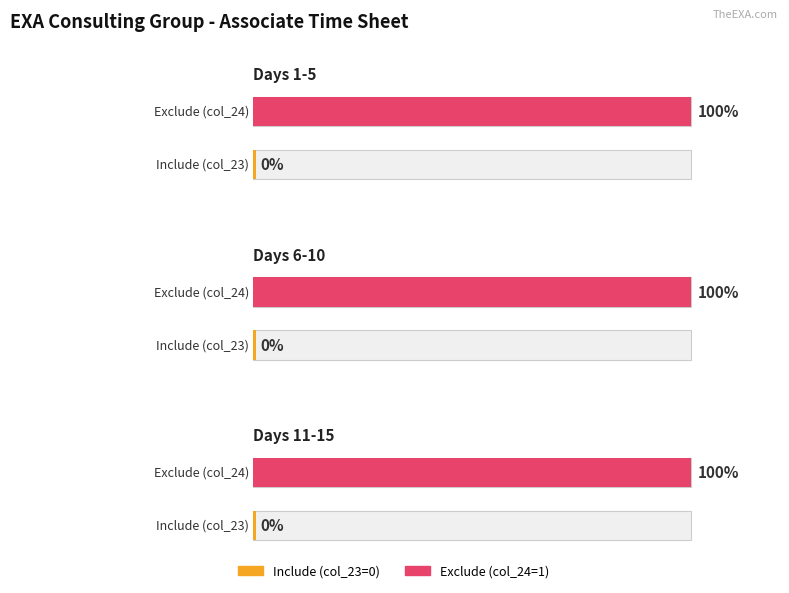

At 7, list the series in order from smallest to largest.

Include, Exclude